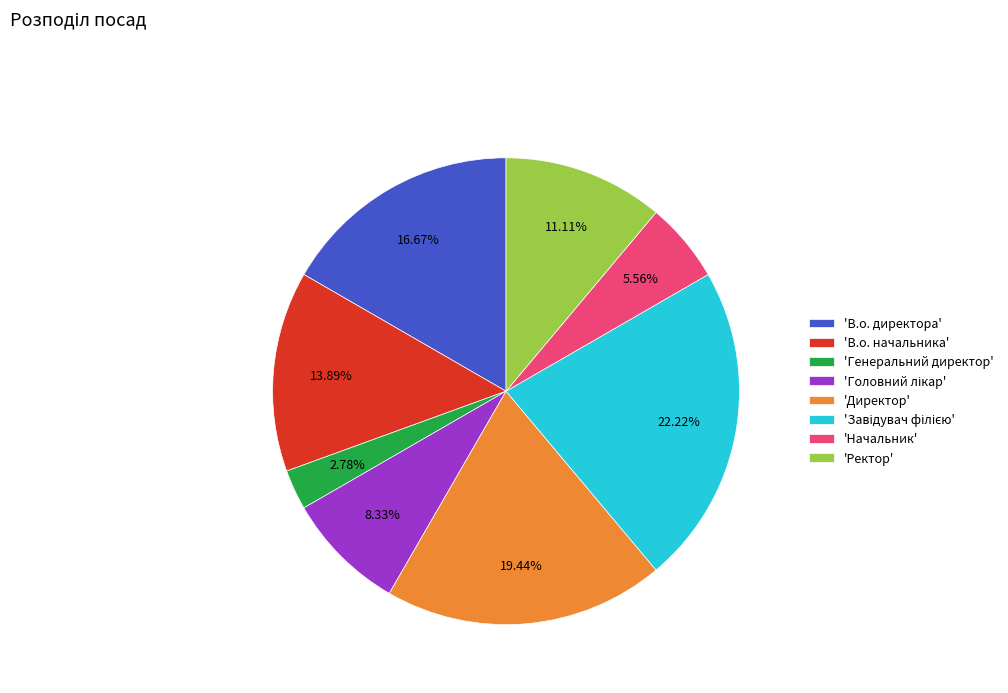

Is there any slice that represents more than half of the pie?

No